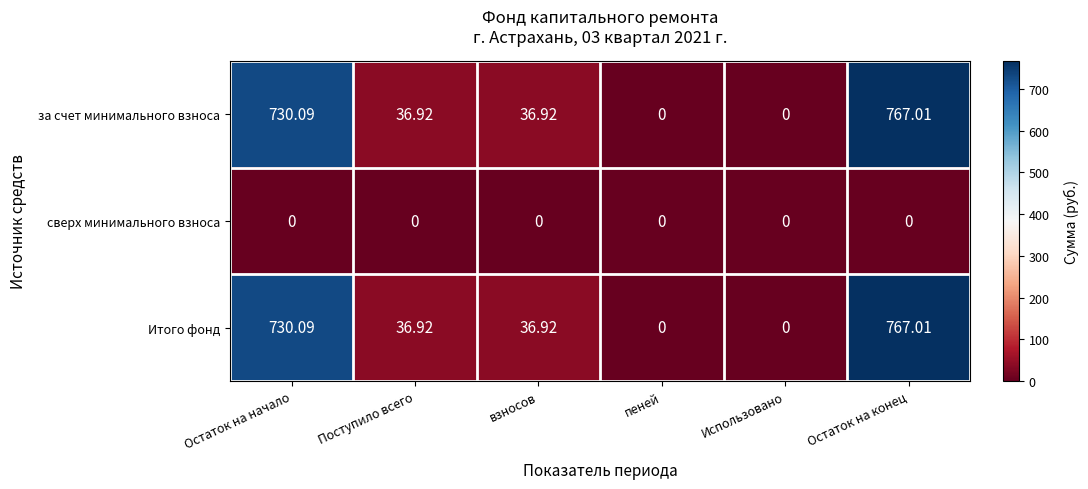

At which category is the sum across all series the highest?

Остаток на конец